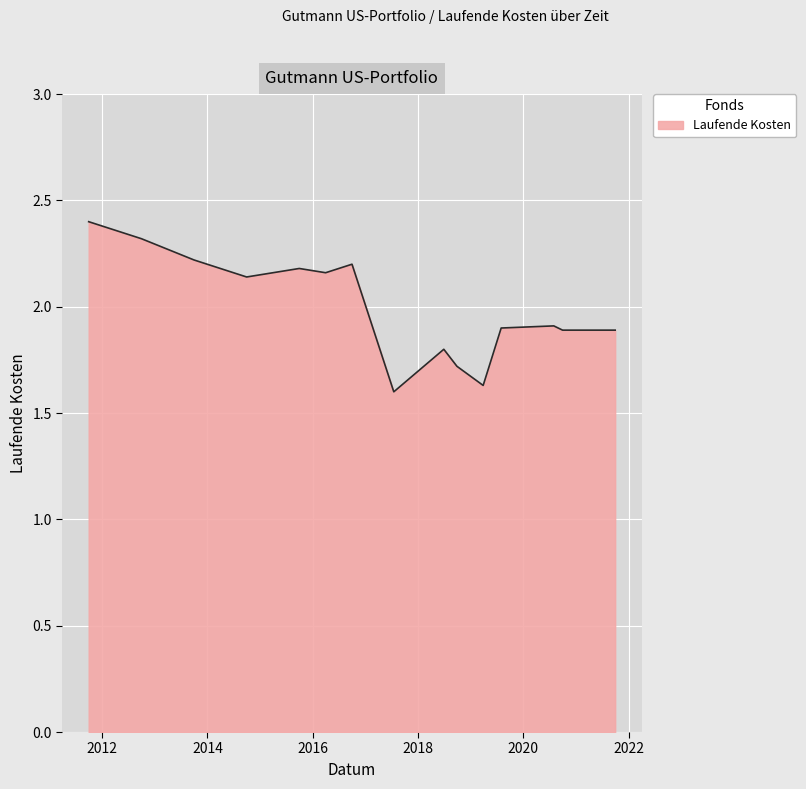

Does the chart have visible grid lines?

Yes